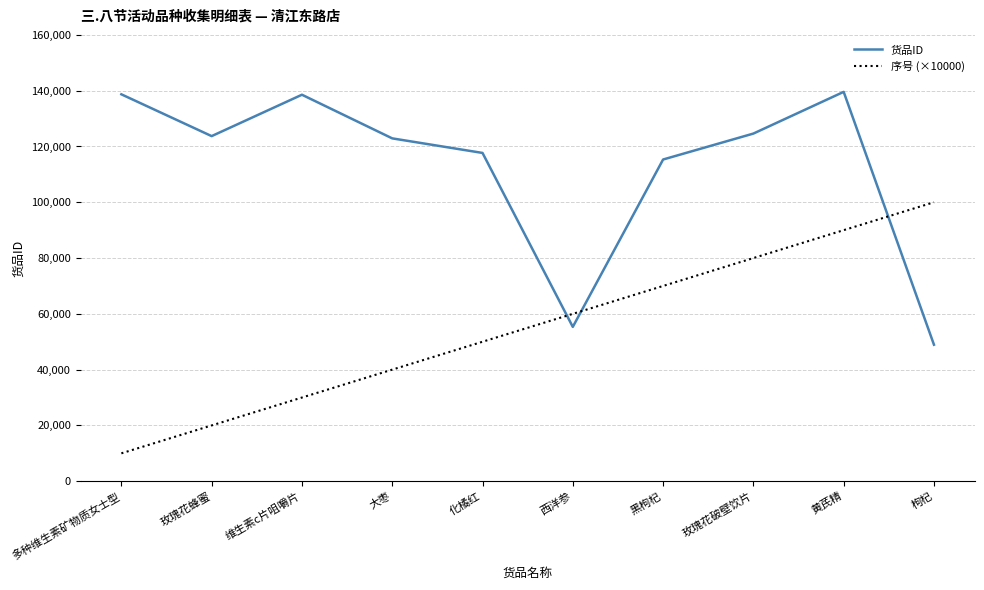

What are all the series names shown in the legend?

货品ID, 序号 (×10000)